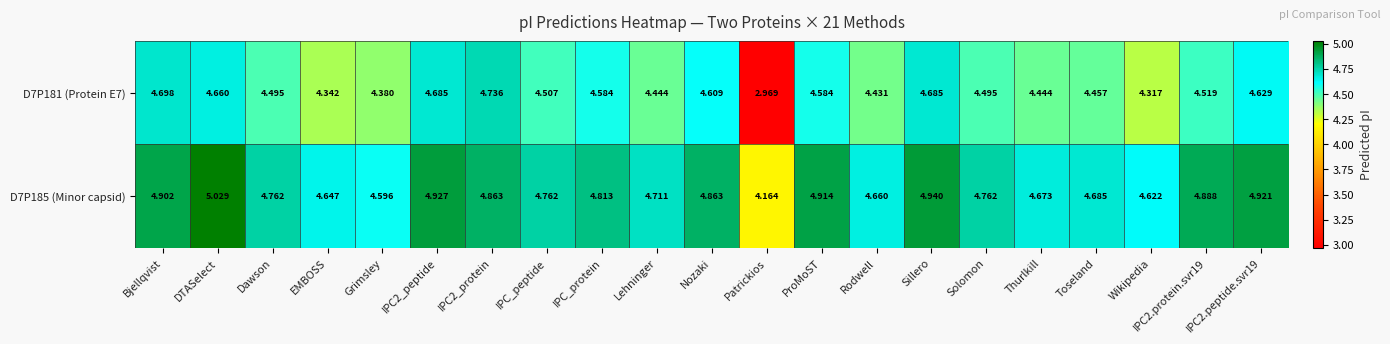

List the series in order of their overall mean, highest first.

D7P185 (Minor capsid), D7P181 (Protein E7)